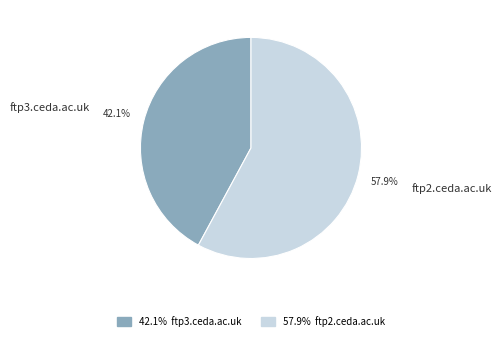

To the nearest percent, what percentage of the pie is ftp3.ceda.ac.uk?

42%